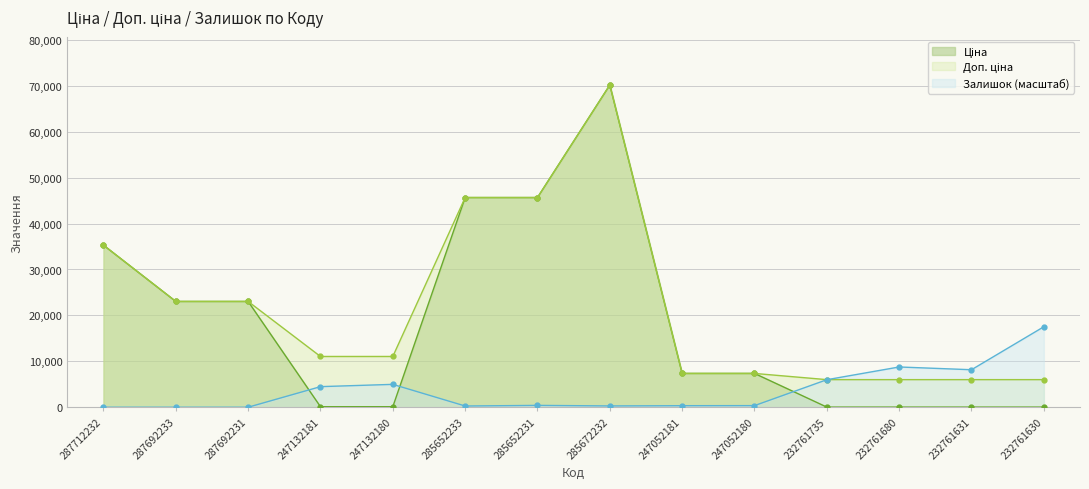

Reading left to right, list all the values displayed in this chart.

Ціна: 287712232=35295.1	287692233=23040.4	287692231=23040.4	247132181=110.5	247132180=110.5	285652233=45672.6	285652231=45672.6	285672232=70181.6	247052181=7360.2	247052180=7360.2	232761735=26.7	232761680=26.7	232761631=26.7	232761630=26.7
Доп. ціна: 287712232=35295.1	287692233=23040.4	287692231=23040.4	247132181=11055.0	247132180=11055.0	285652233=45672.6	285652231=45672.6	285672232=70181.6	247052181=7360.2	247052180=7360.2	232761735=6010.0	232761680=6010.0	232761631=6010.0	232761630=6010.0
Залишок: 287712232=0.0	287692233=0.0	287692231=0.0	247132181=4481.8	247132180=4979.8	285652233=265.6	285652231=398.4	285672232=282.2	247052181=332.0	247052180=348.6	232761735=5992.3	232761680=8764.4	232761631=8166.8	232761630=17528.8